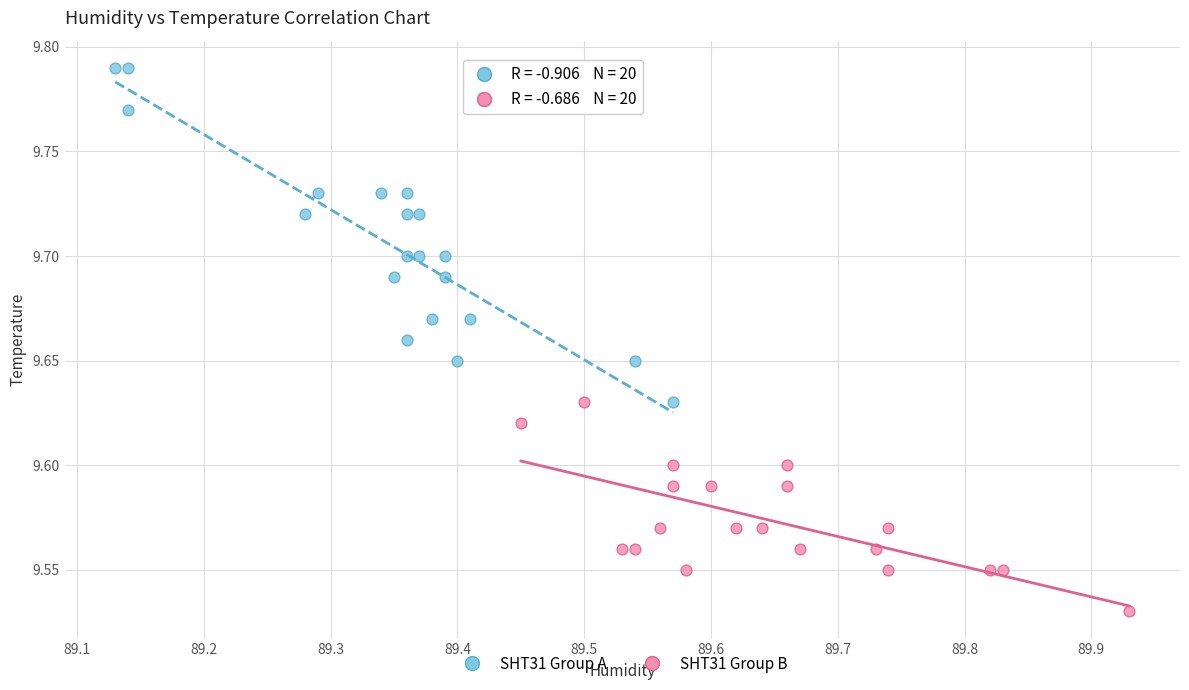

Which series contains the highest Y value?

SHT31 Group A